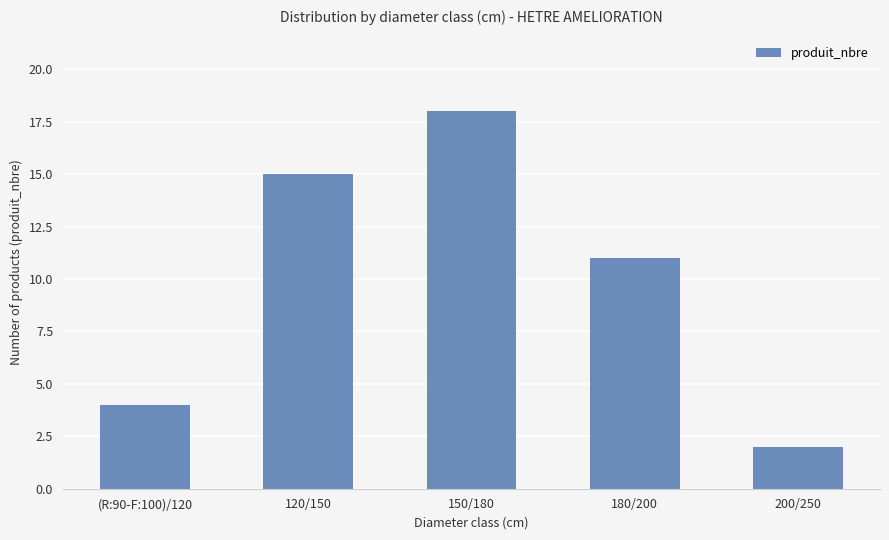

What is the change in value from (R:90-F:100)/120 to 120/150?

+11